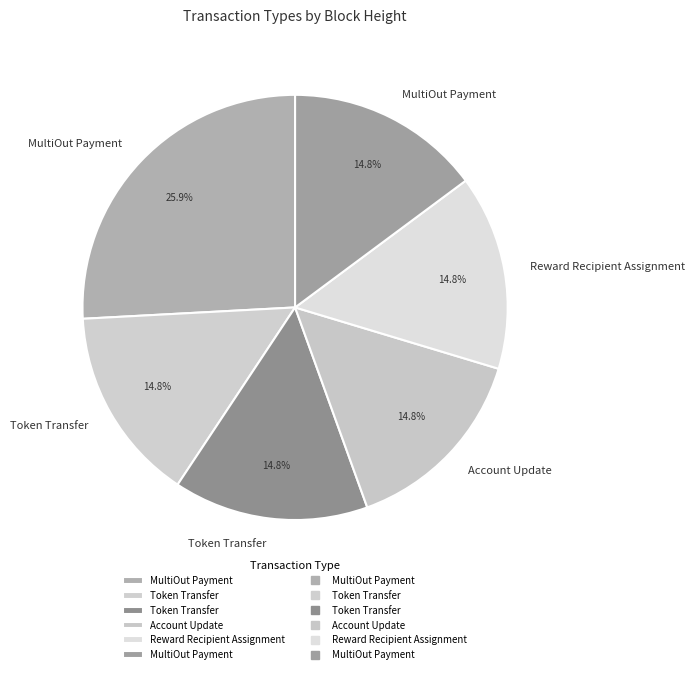

How many slices are in this pie chart?

6